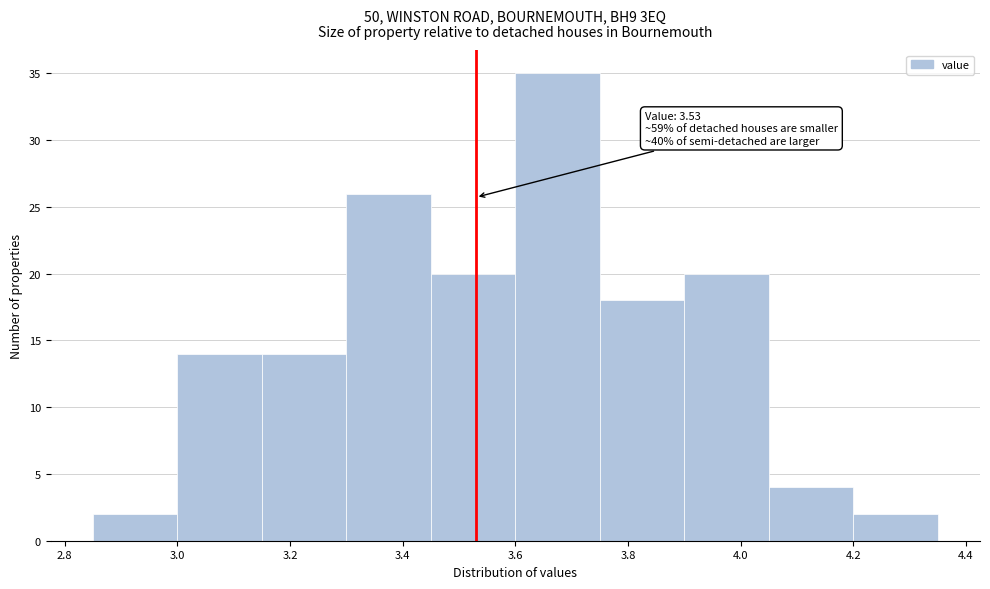

Which range on the x-axis has the tallest bar?

3.60 to 3.75